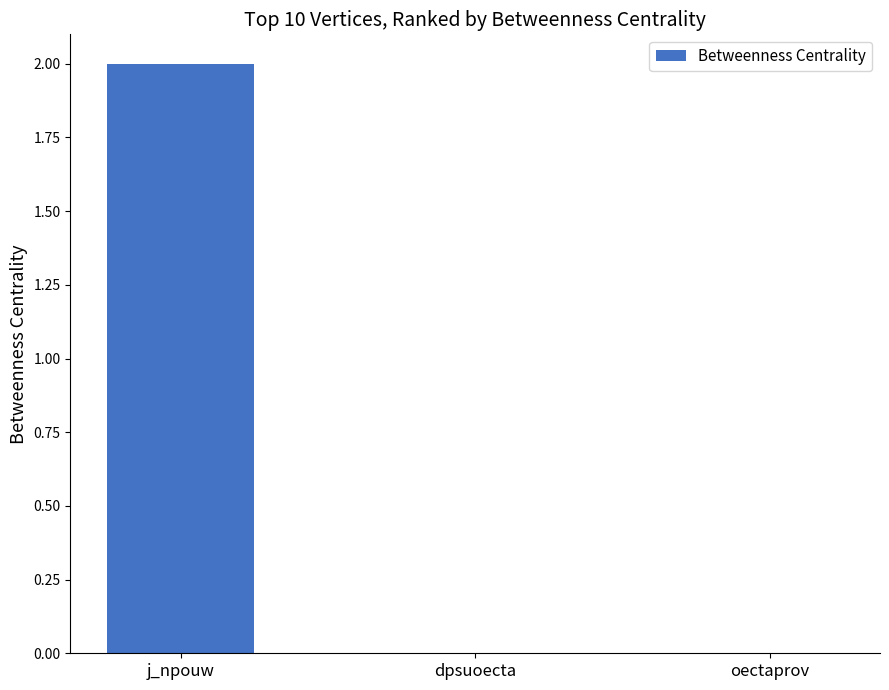

Read the value at j_npouw.

2